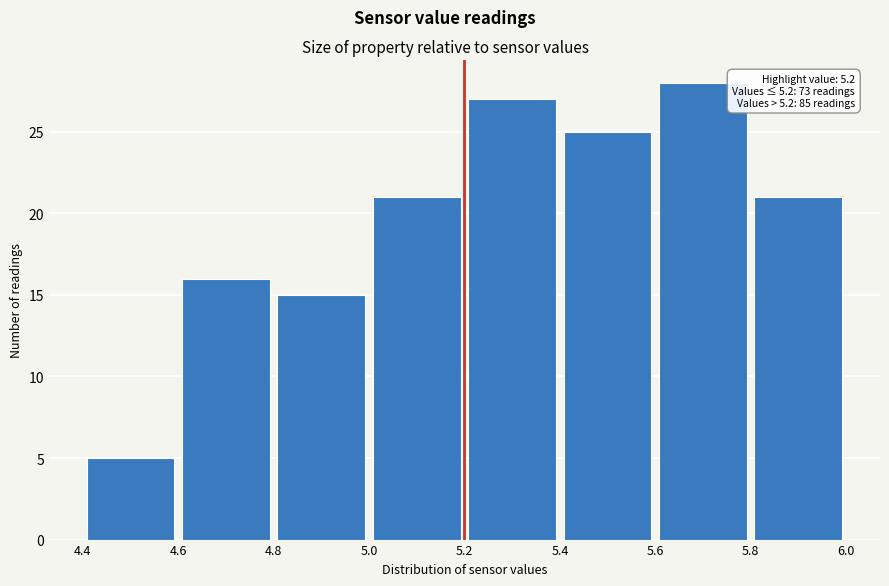

Which range on the x-axis has the tallest bar?

5.6 to 5.8